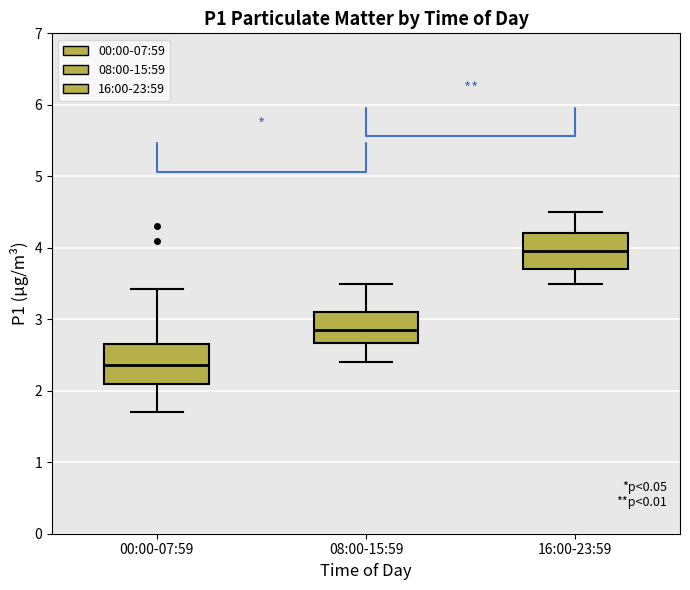

Reading left to right, read every box against the y-axis: the position of its median line, the range the box covers, and the ends of its whiskers. The values are not printed on the chart, so give them approximately, as read against the axis.

00:00-07:59: median 2.4, box 2.1 to 2.7, whiskers 1.7 to 3.4
08:00-15:59: median 2.9, box 2.7 to 3.1, whiskers 2.4 to 3.5
16:00-23:59: median 4.0, box 3.7 to 4.2, whiskers 3.5 to 4.5